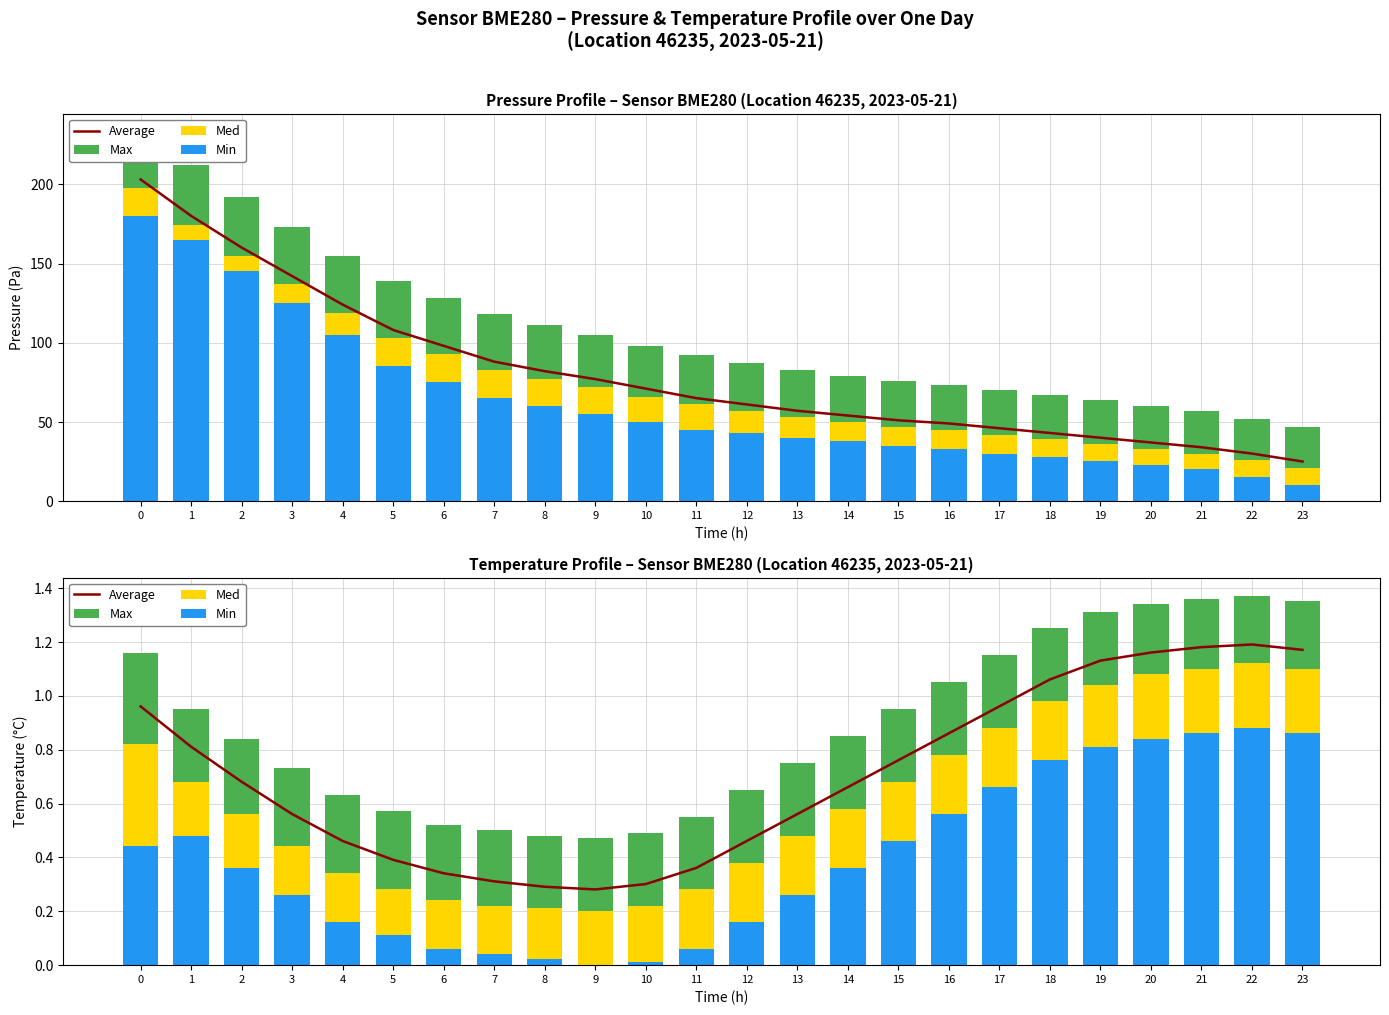

Rank the categories by Min value from highest to lowest.

22, 21, 23, 20, 19, 18, 17, 16, 1, 15, 0, 2, 14, 3, 13, 4, 12, 5, 6, 11, 7, 8, 10, 9